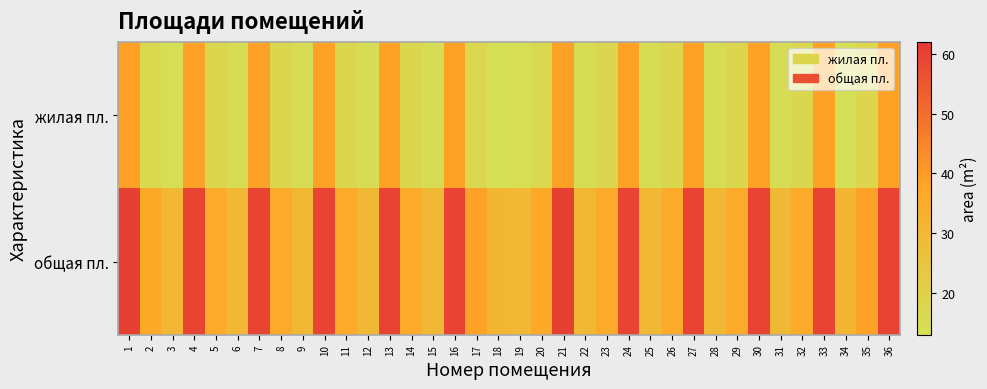

Reading left to right, what are all the values shown in this chart?

жилая пл.: 1=38.7	2=16.8	3=14.3	4=38.6	5=17.0	6=14.6	7=38.6	8=17.0	9=14.5	10=38.6	11=17.0	12=14.5	13=38.6	14=17.0	15=14.5	16=38.9	17=17.1	18=13.3	19=14.3	20=16.8	21=38.7	22=14.5	23=17.0	24=38.6	25=14.5	26=17.0	27=38.6	28=14.5	29=17.0	30=38.6	31=14.5	32=17.0	33=38.6	34=13.3	35=17.7	36=38.6
общая пл.: 1=60.1	2=36.2	3=30.6	4=59.4	5=35.8	6=30.0	7=59.4	8=35.8	9=30.0	10=59.4	11=35.8	12=30.0	13=59.4	14=35.8	15=30.0	16=59.4	17=38.6	18=30.9	19=30.6	20=36.2	21=60.1	22=30.0	23=35.8	24=59.4	25=30.0	26=35.8	27=59.4	28=30.0	29=35.8	30=59.4	31=30.0	32=35.8	33=59.4	34=30.9	35=38.6	36=59.4